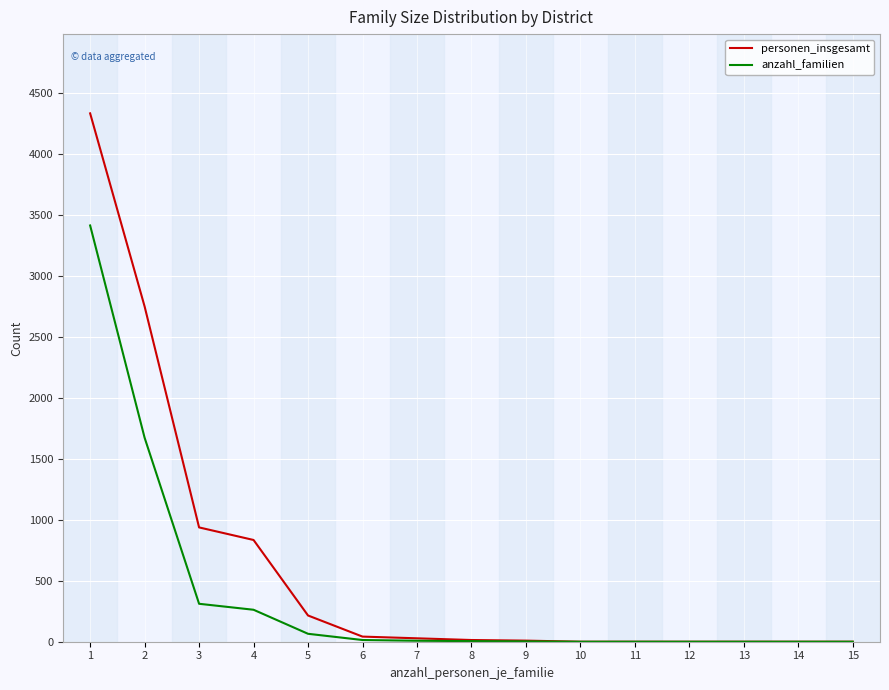

Count the number of categories in the chart.

15